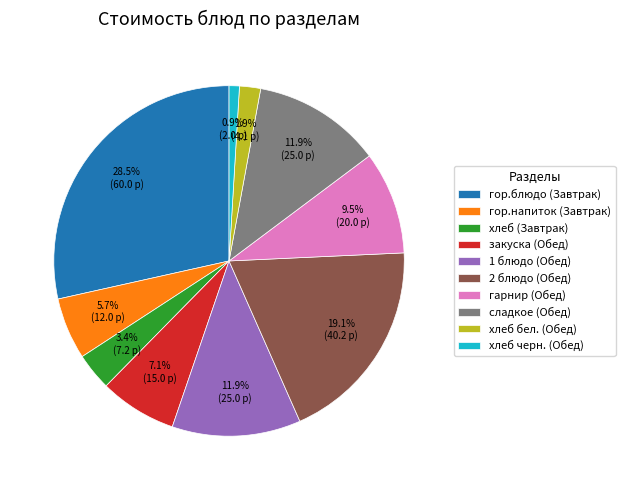

To the nearest percent, what is the difference between the largest and smallest slice percentages?

28%